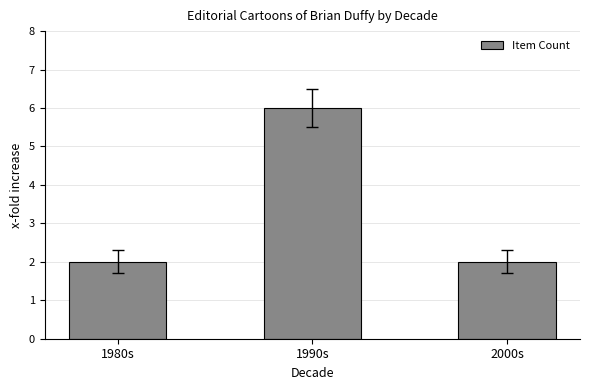

Count the number of data series in this chart.

1